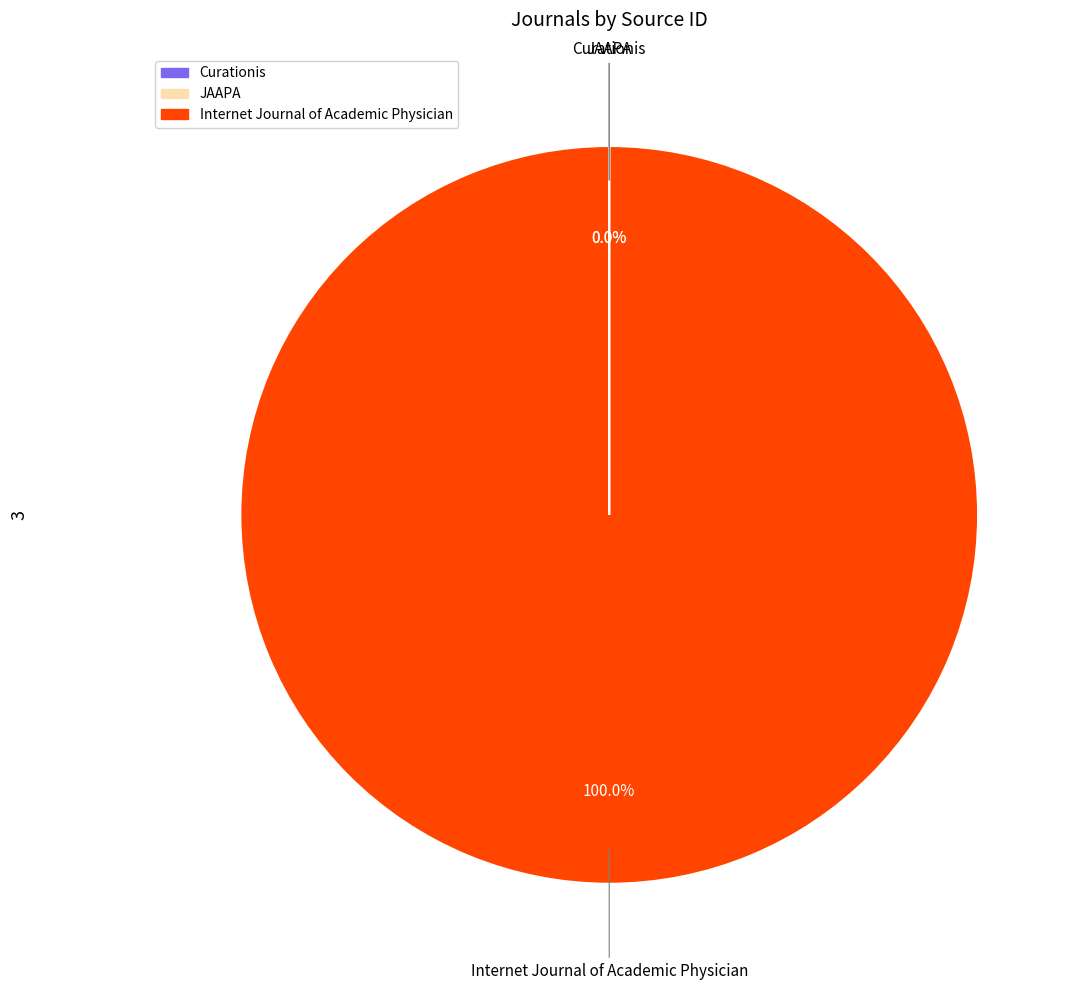

What is the largest slice in the pie chart?

Internet Journal of Academic Physician